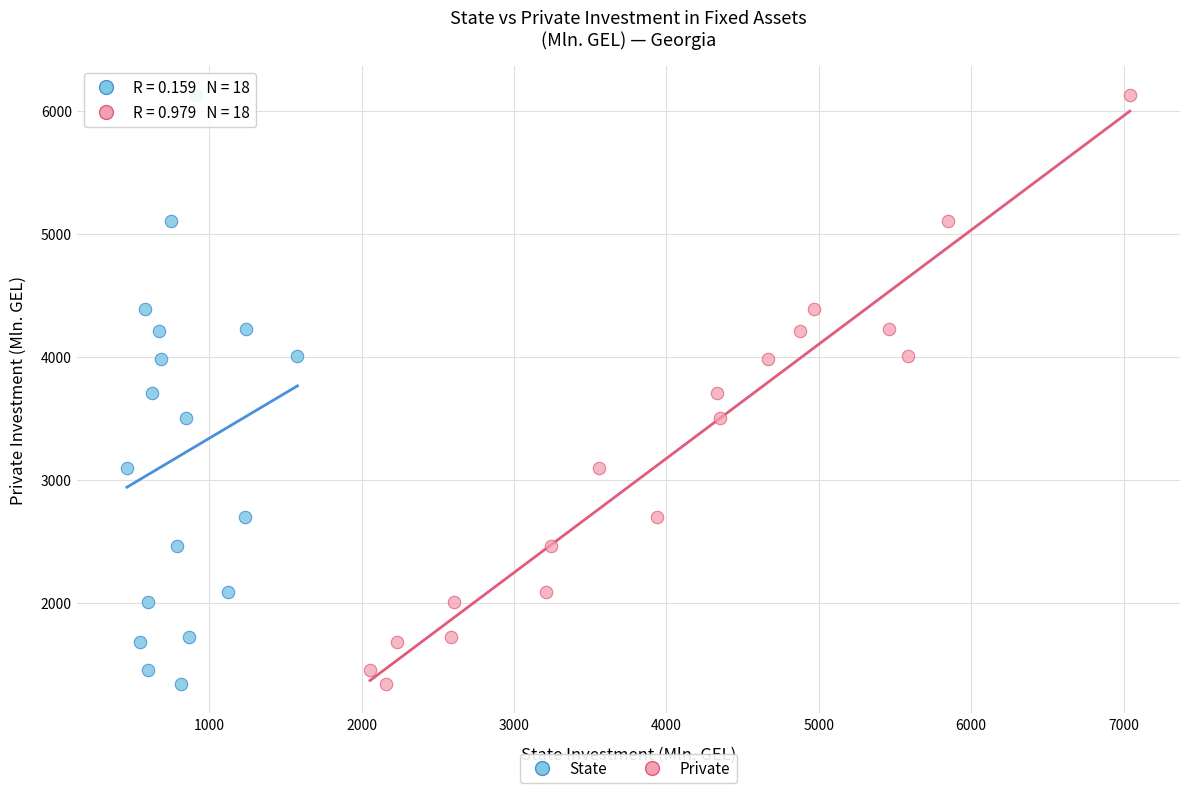

What are all the series names shown in the legend?

State, Private